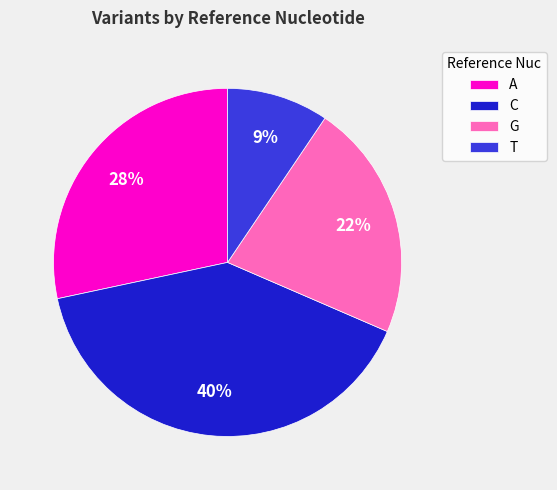

To the nearest percent, what is the average slice percentage?

25%